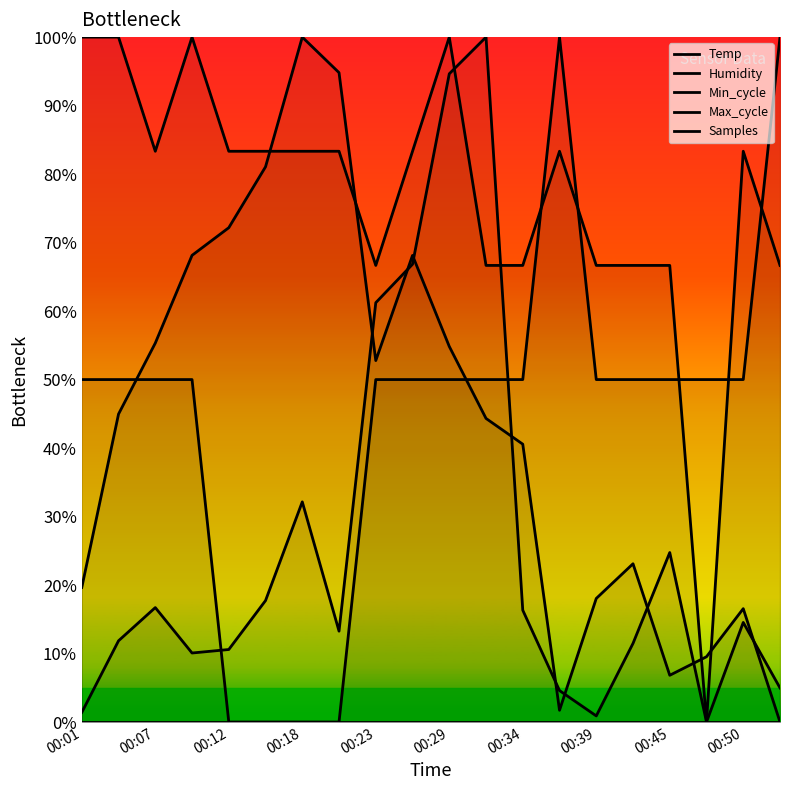

True or false: Humidity and Temp intersect in this chart.

False